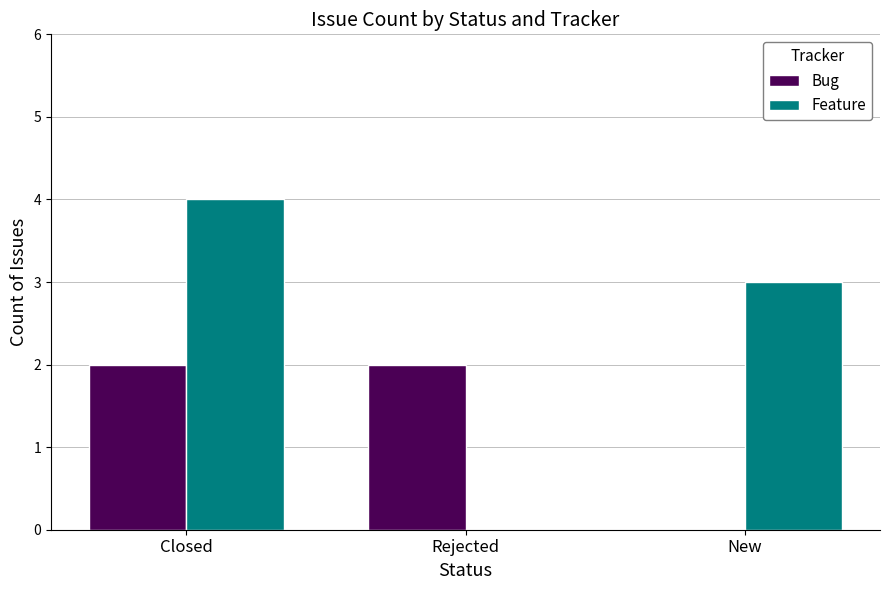

The Feature series shows 2 at Rejected. True or false?

False